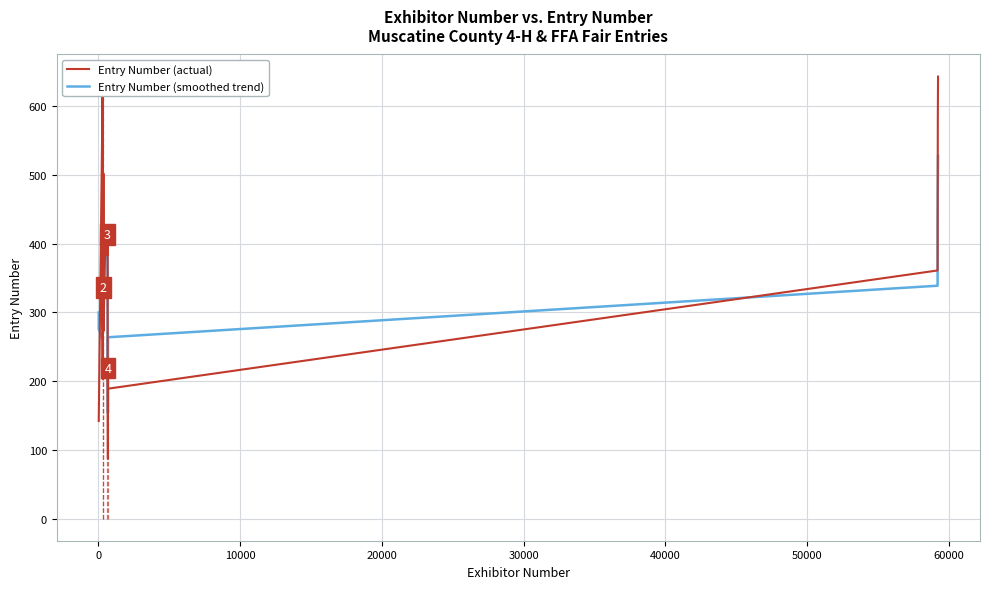

Is the value of Entry Number (actual) at 20000 greater than the value of Entry Number (smoothed trend) at 16?

No